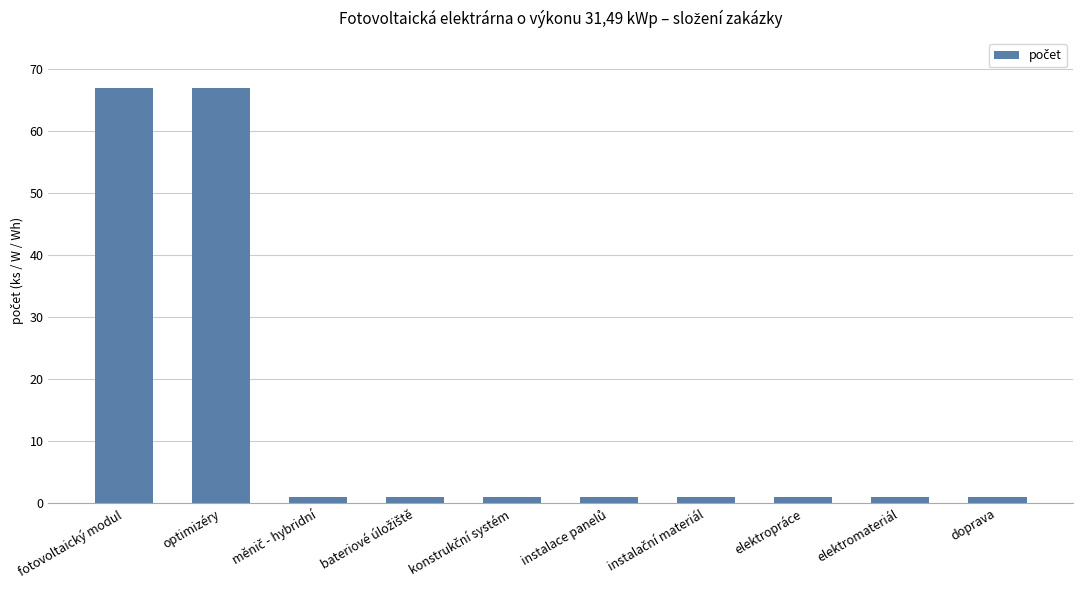

What is the sum of all values?

142